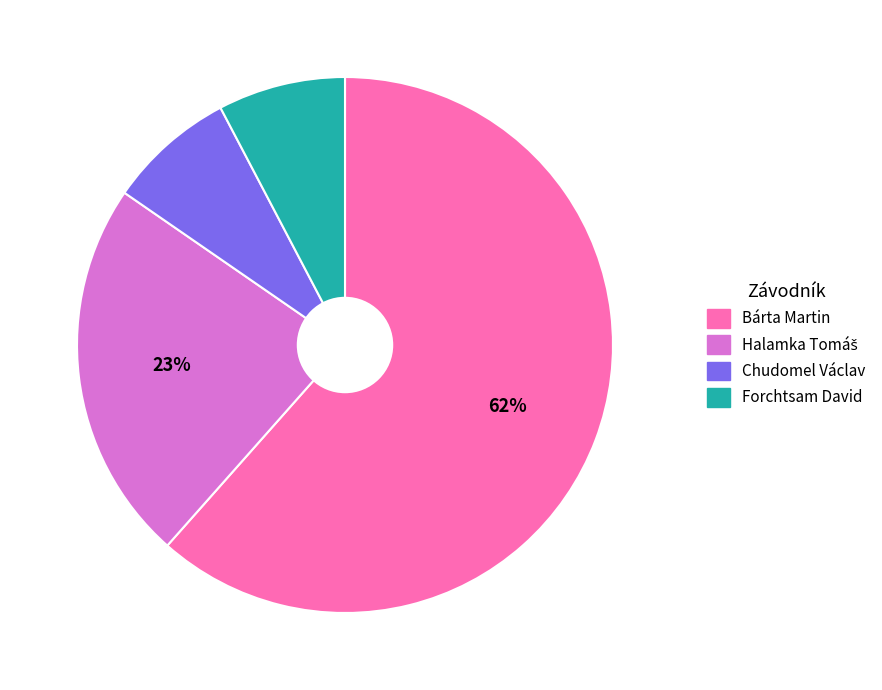

How many segments does this pie chart have?

4